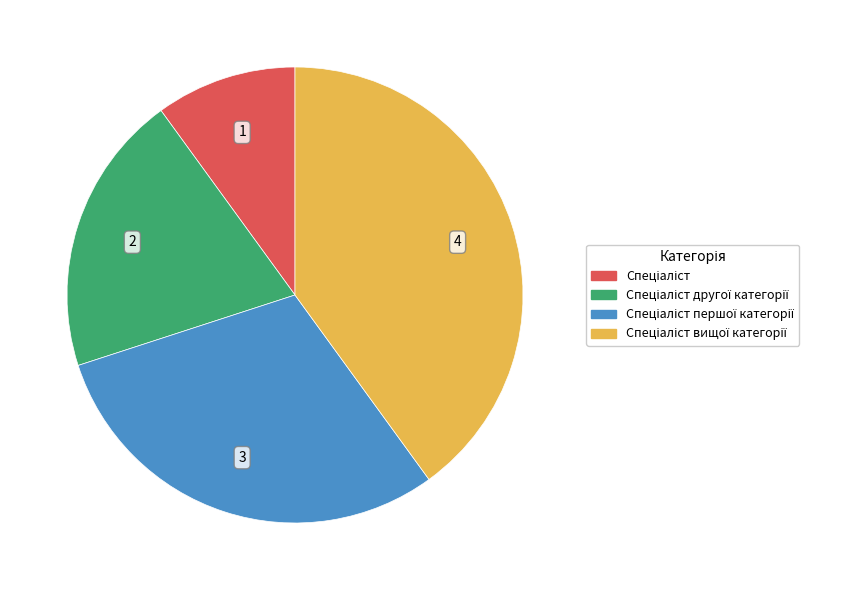

Is there a majority slice in this chart?

No